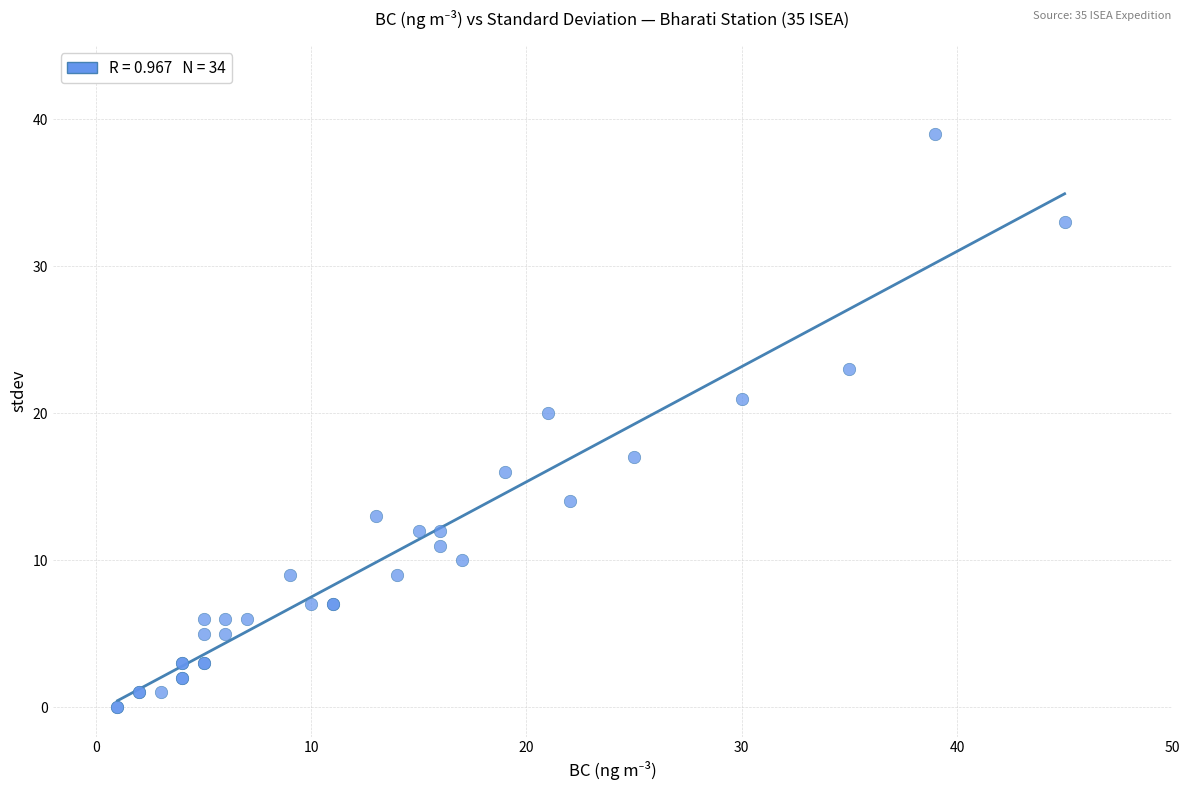

What Y value in the scatter plot is closest to 19?

20